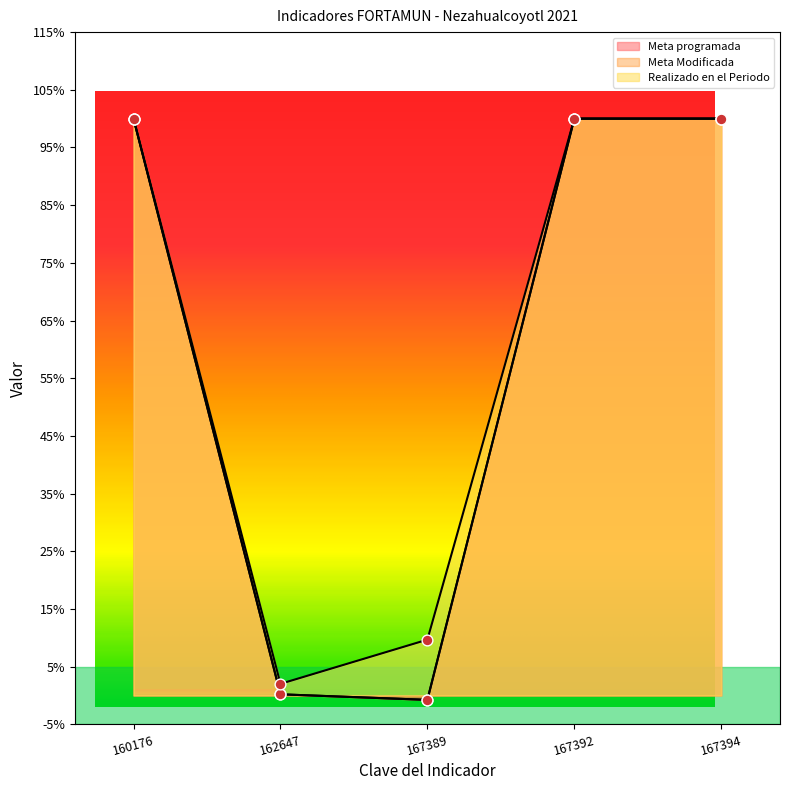

At how many categories does at least one series exceed 0?

5